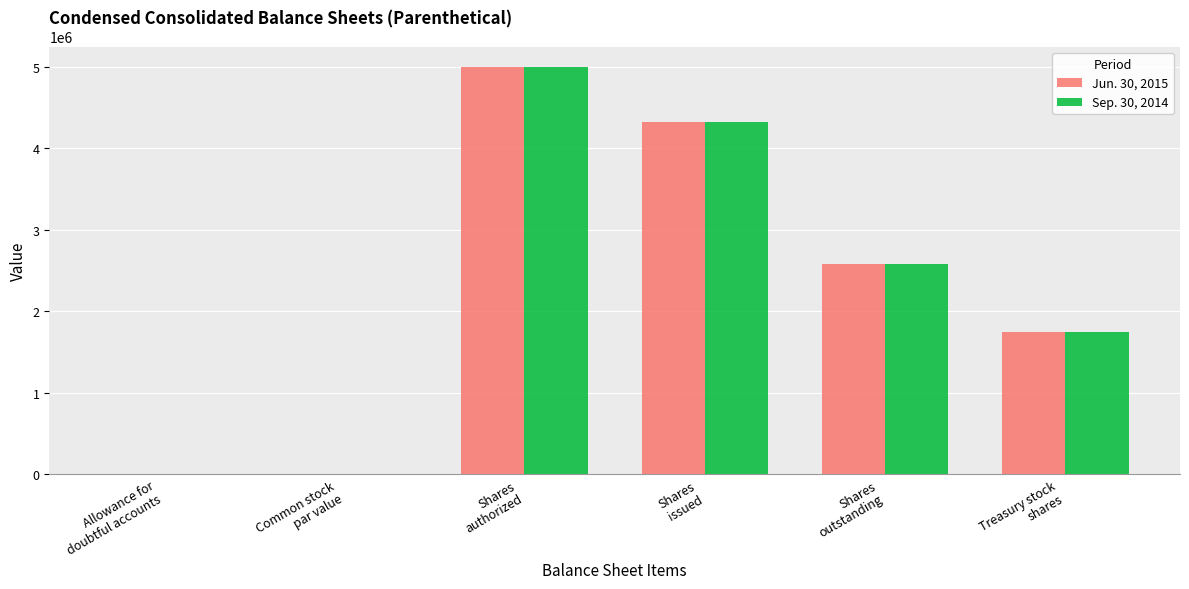

What is the sum of all Sep. 30, 2014 values?

13652280.1